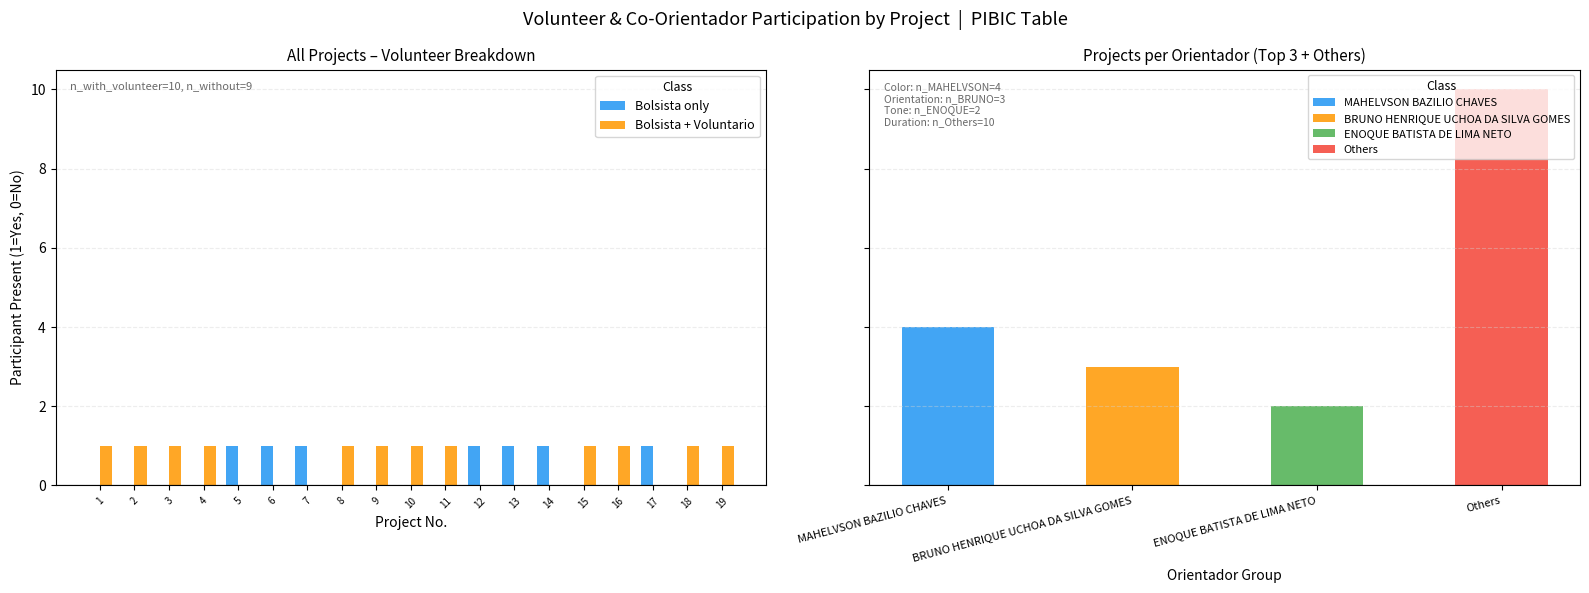

What is the total value across all series at 12?

1